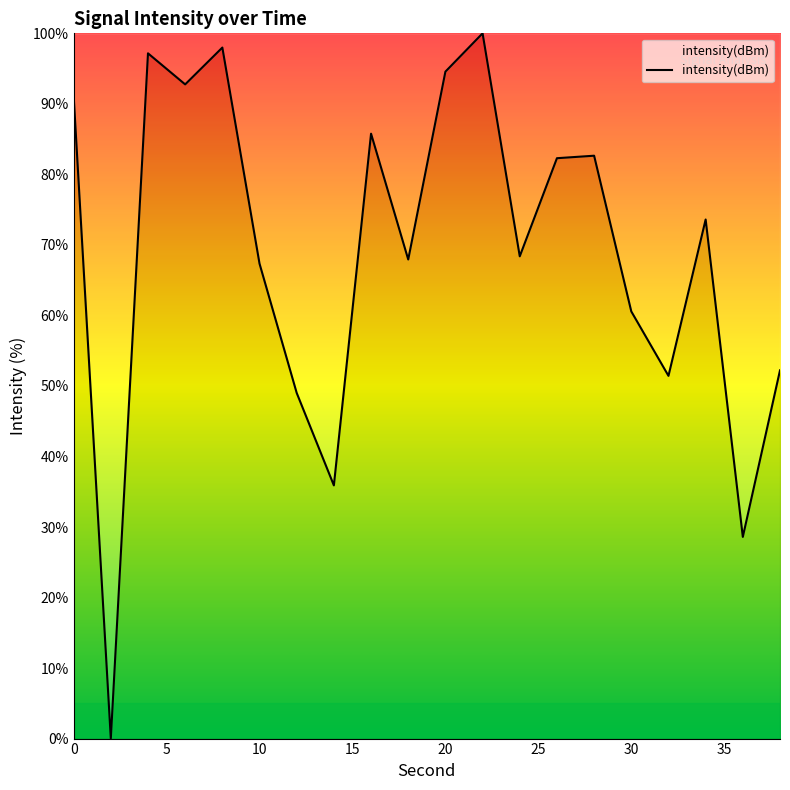

Does the chart have visible grid lines?

No